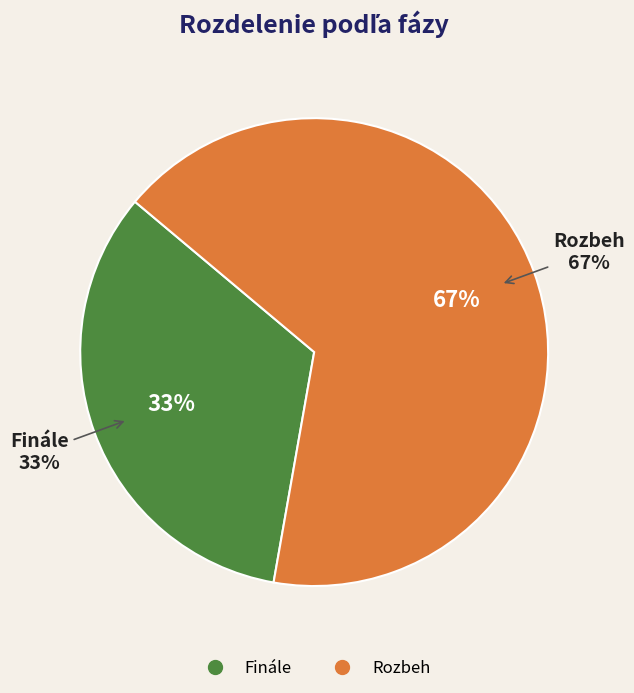

Which category has the biggest portion of the pie?

Rozbeh